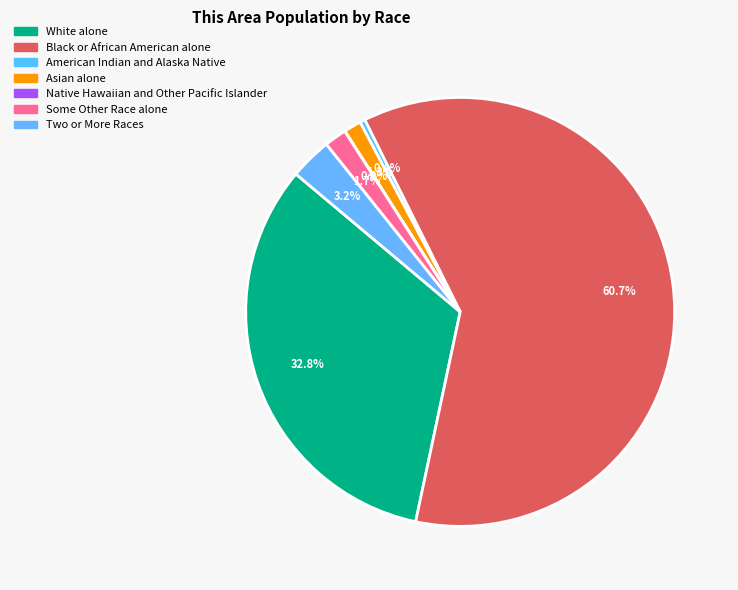

What is the ratio of the value at Two or More Races to the value at Black or African American alone?

0.1